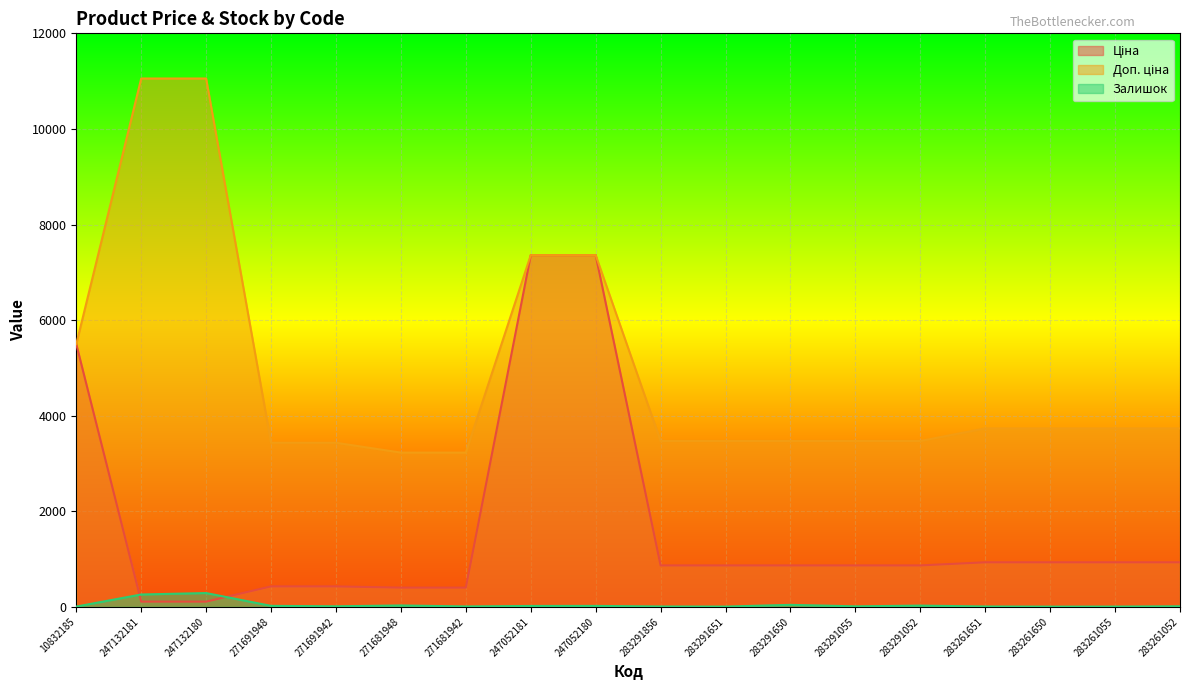

True or false: Доп. ціна and Залишок cross at least once.

False